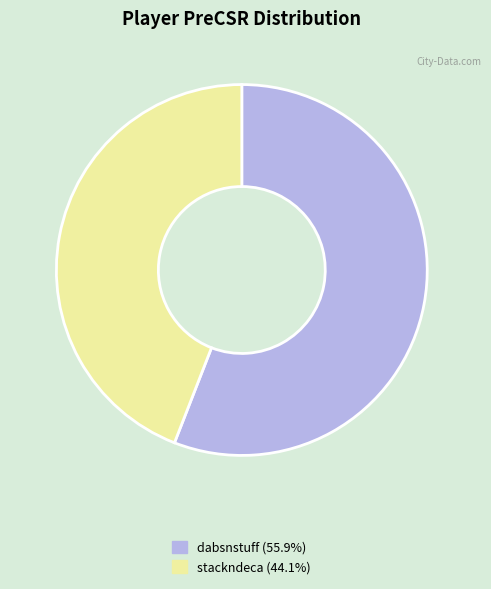

Is it true that dabsnstuff is 42% of the pie?

False